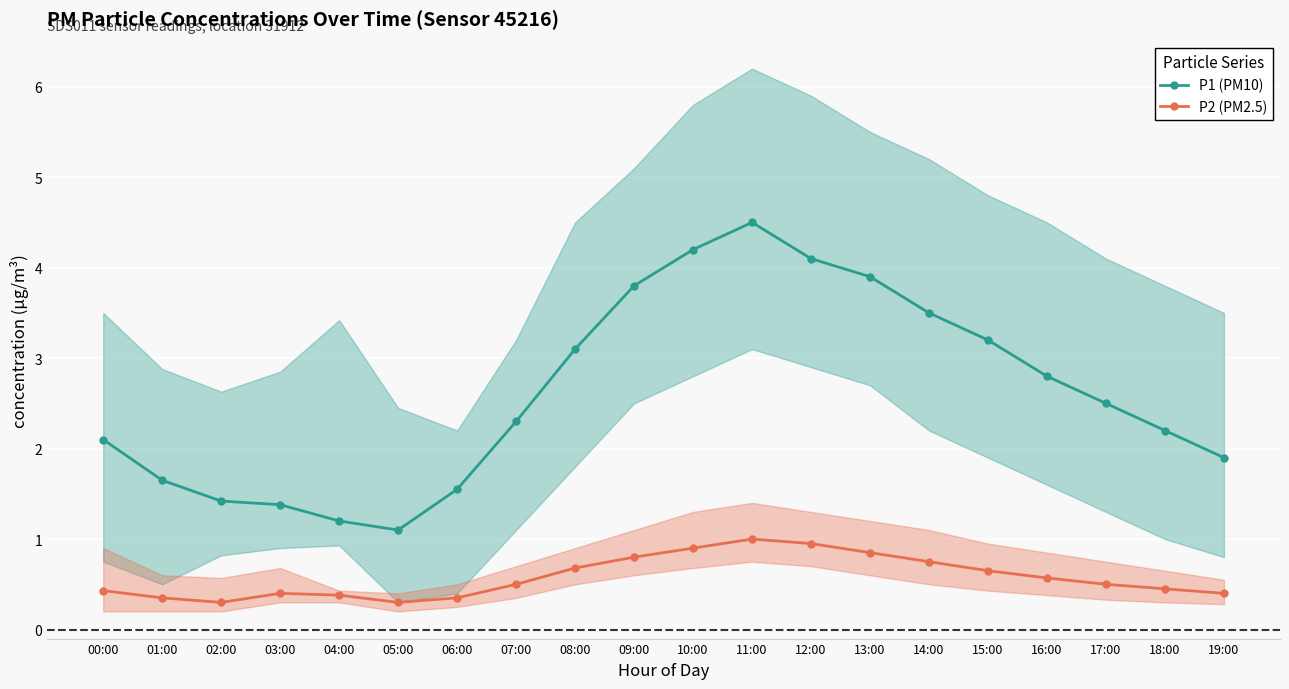

What is the sum of all P1 (PM10) values?

52.4